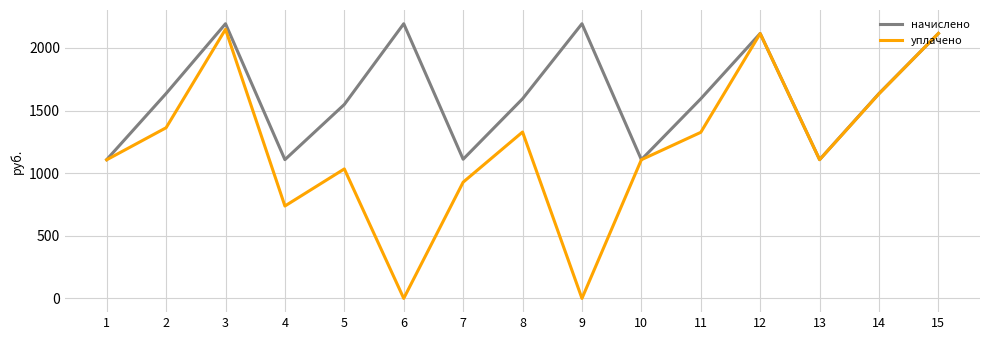

At which category does уплачено reach its first local valley?

4